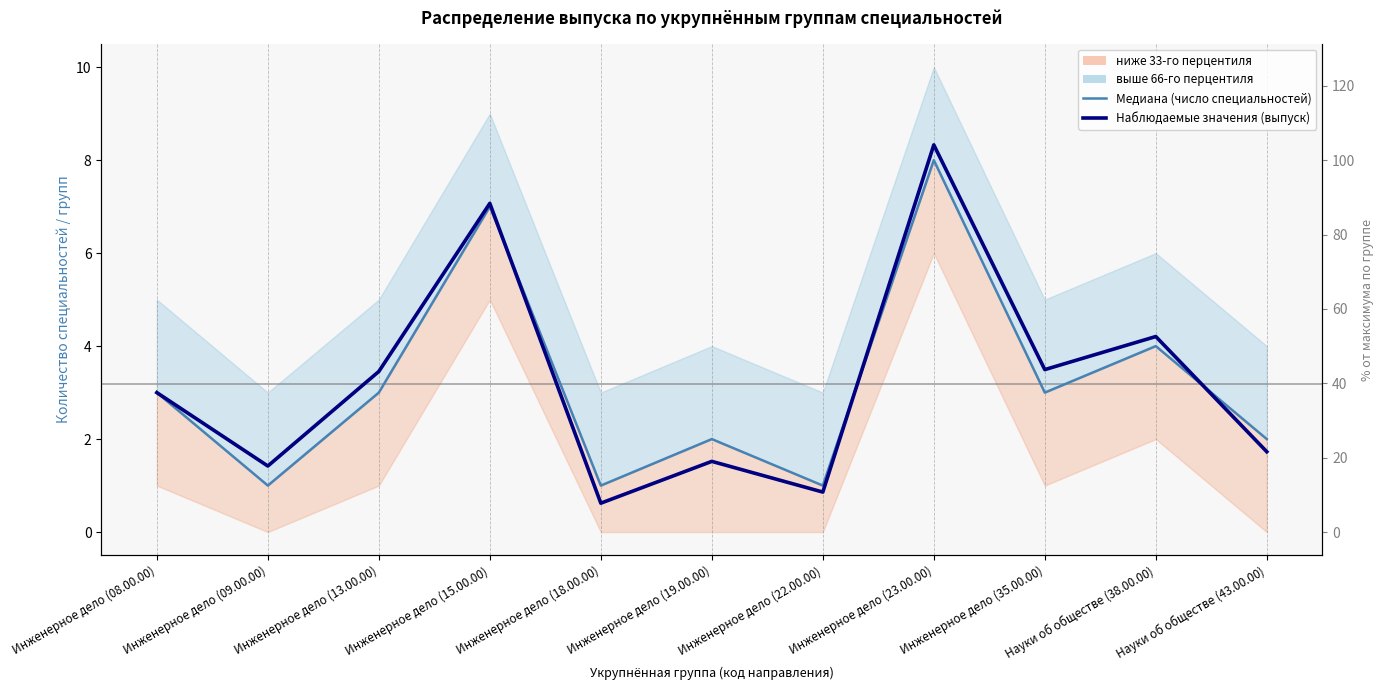

Is the value of Медиана (число специальностей) at Инженерное дело (15.00.00) greater than the value of Наблюдаемые значения (выпуск) at Инженерное дело (08.00.00)?

Yes